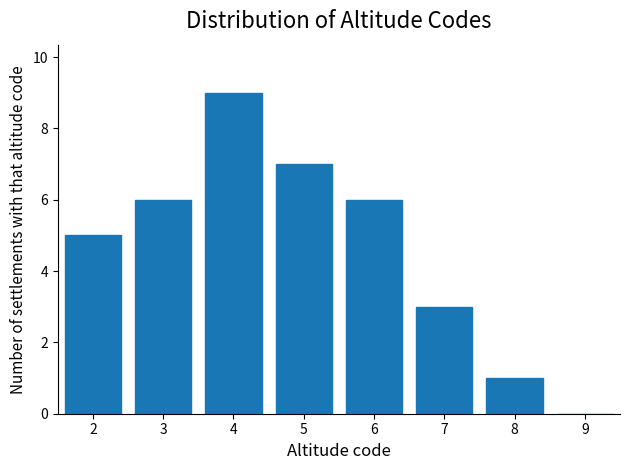

What is the height of the bar covering 5.5 to 6.5 on the x-axis? The values are not printed on the chart, so give them approximately, as read against the axis.

6